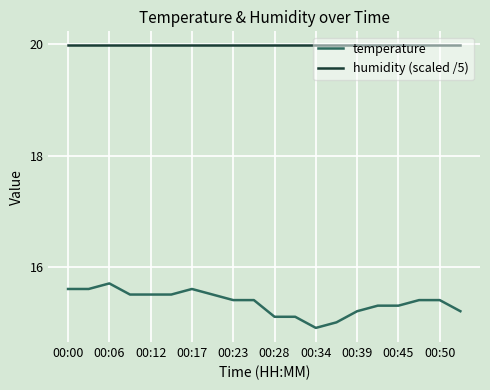

What is the average value of the temperature series?

15.4